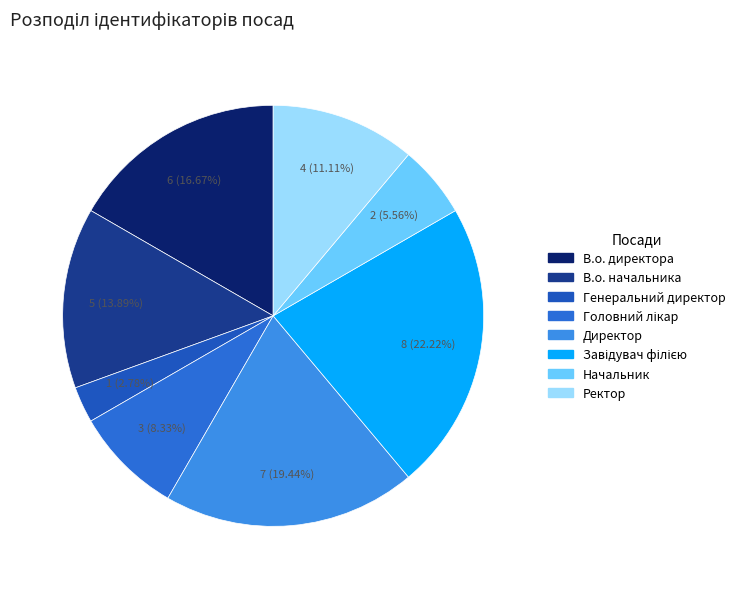

The Завідувач філією slice represents 28% of the pie. True or false?

False